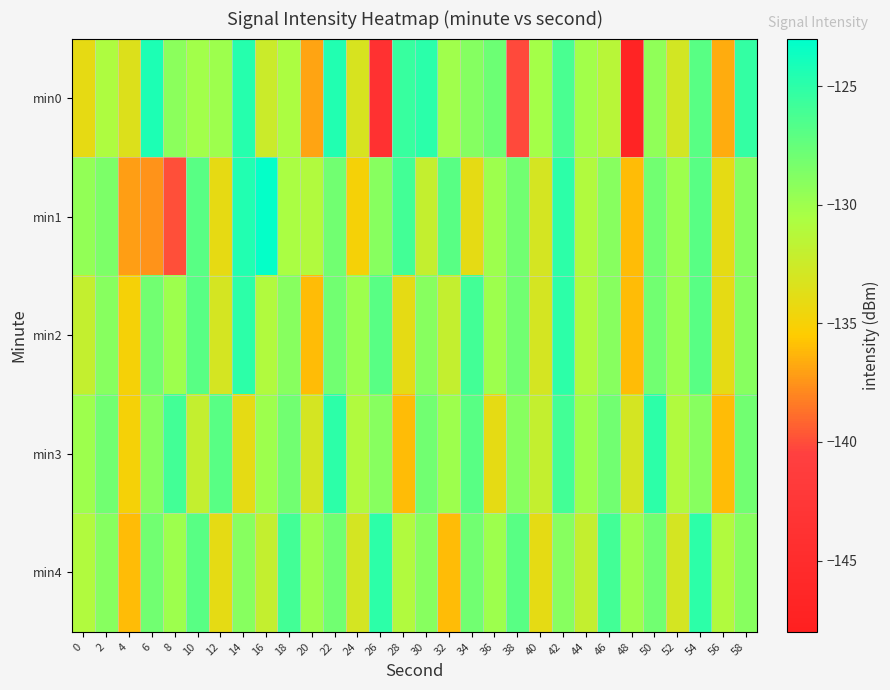

Which has a higher value, 50 or 2?

50